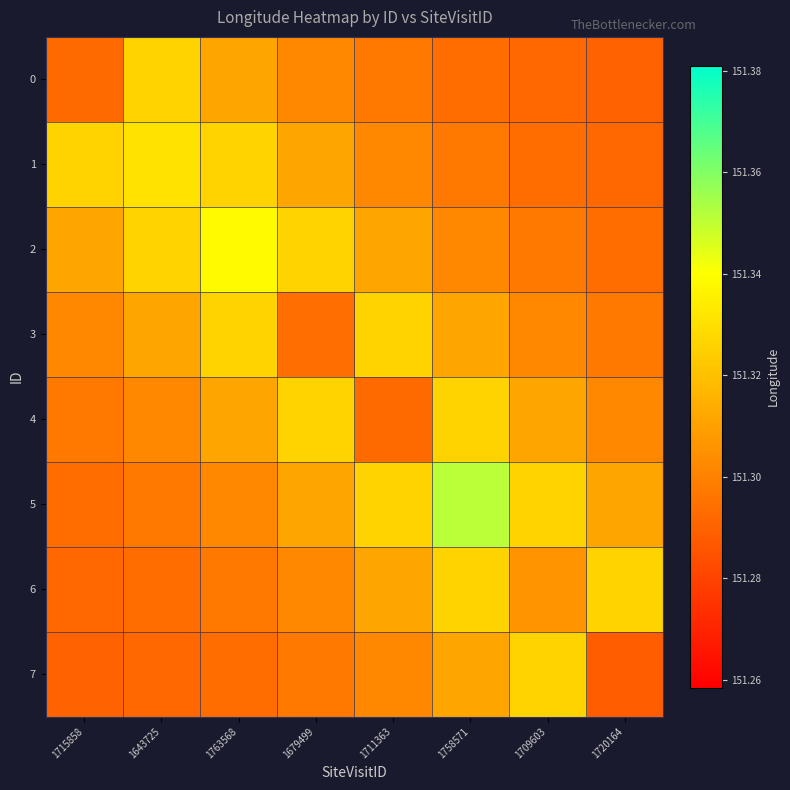

Count the number of data series in this chart.

8